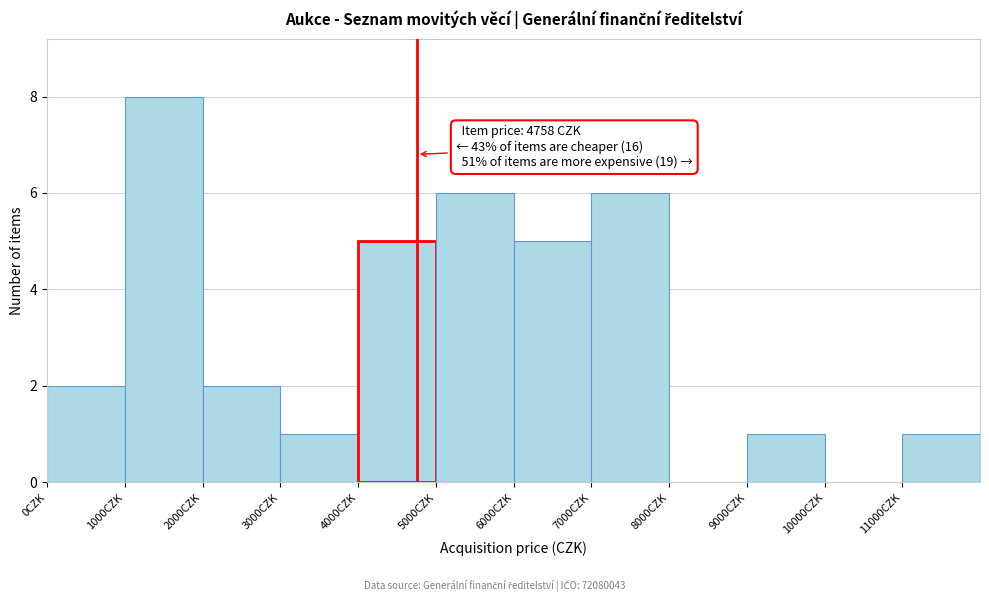

Over which range of the x-axis is the bar tallest?

1000 to 2000